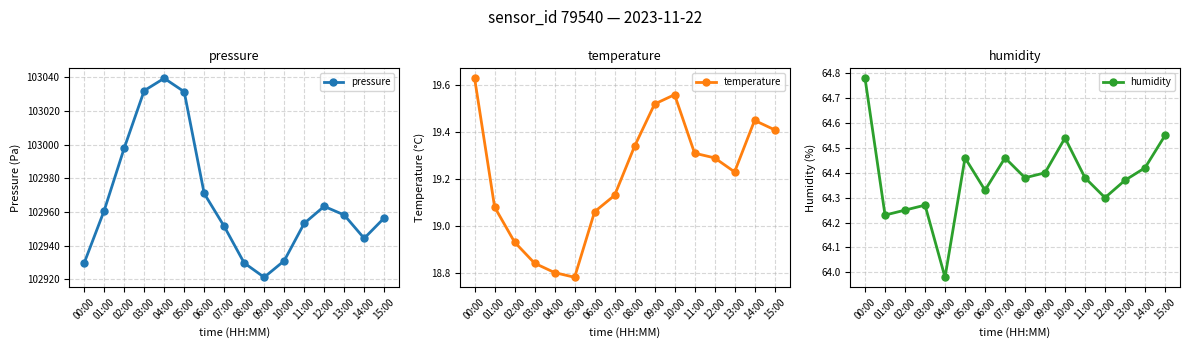

Is it true that temperature equals 18.9 at 02:00?

True